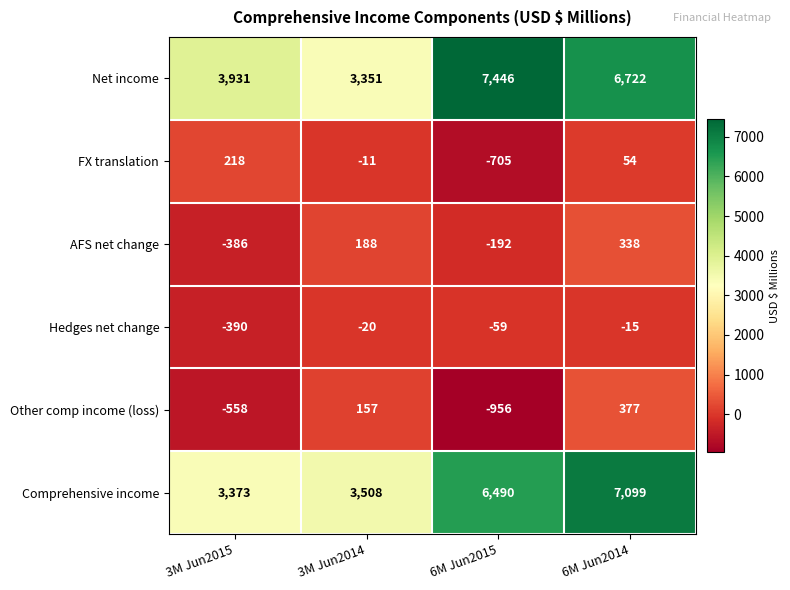

At which category is the sum across all series the highest?

6M Jun2014